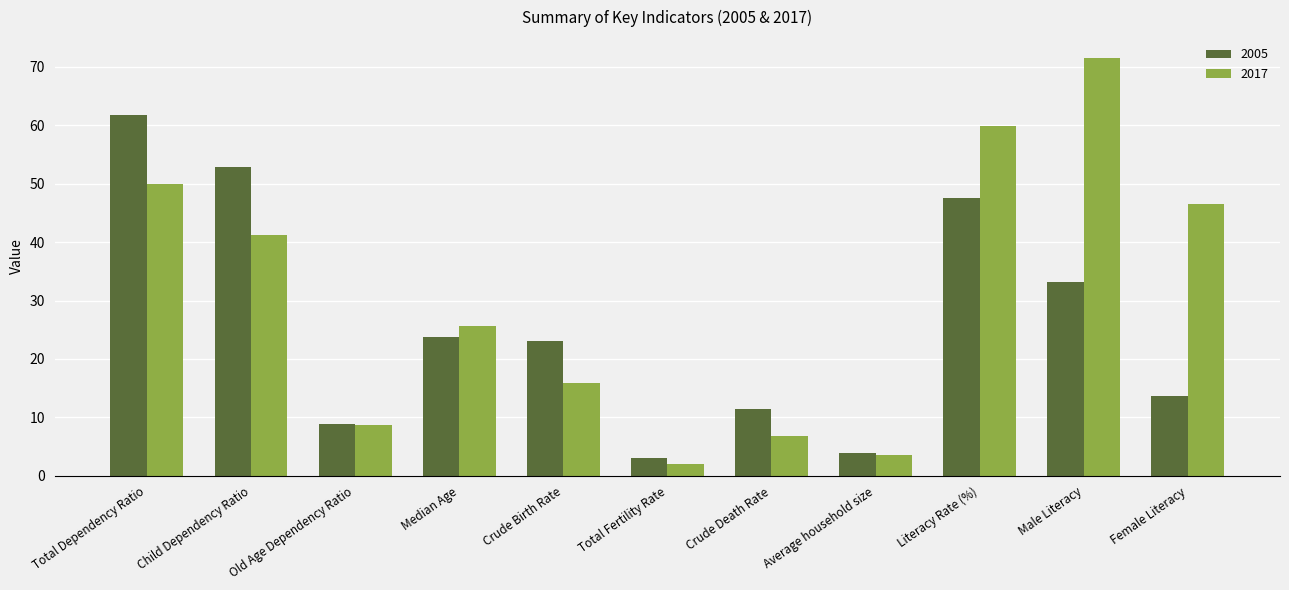

Reading right to left, extract all data points from this chart.

2005: 13.7	33.1	47.6	3.9	11.5	3.1	23.1	23.7	8.8	52.9	61.7
2017: 46.5	71.5	59.8	3.6	6.8	2.1	15.9	25.7	8.7	41.2	49.9